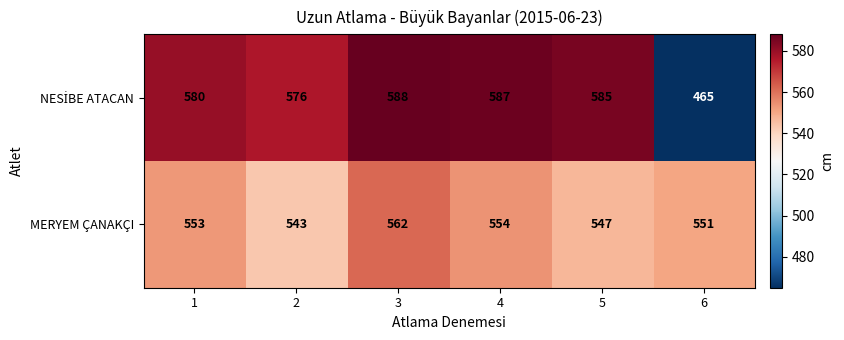

At how many categories does at least one series exceed 501?

6